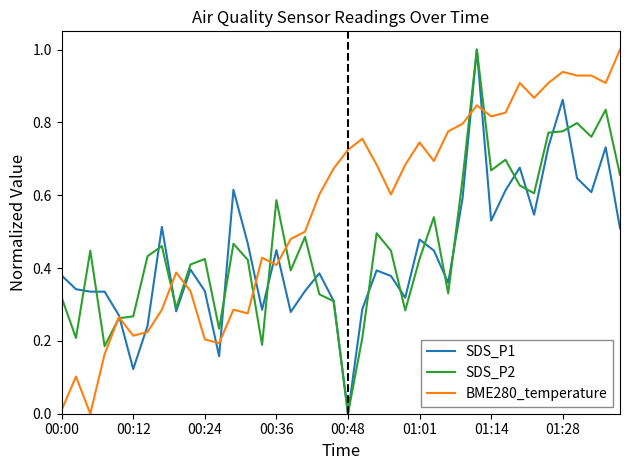

How many intersections are there between BME280_temperature and SDS_P1?

11